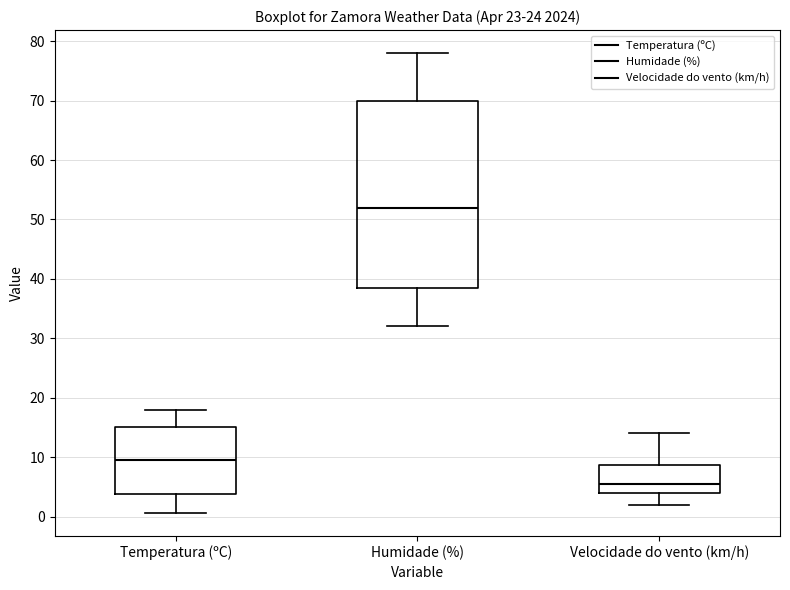

Which box's median line is the highest?

Humidade (%)